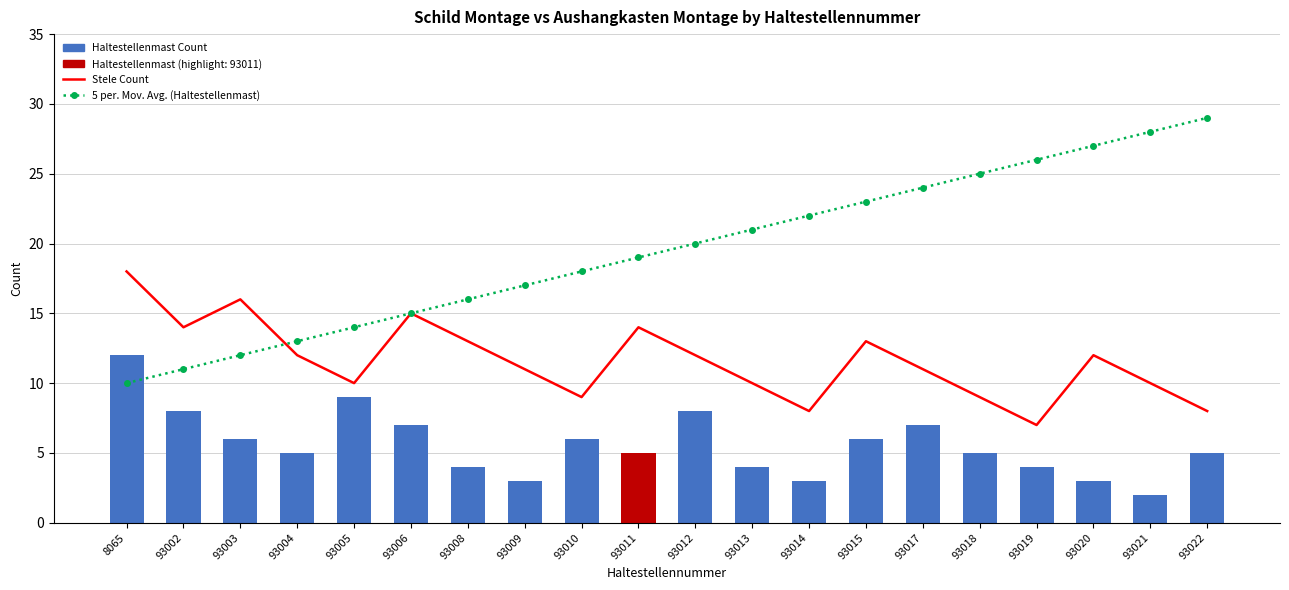

What are all the series names shown in the legend?

Stele Count, 5 per. Mov. Avg. (Haltestellenmast), Haltestellenmast Count